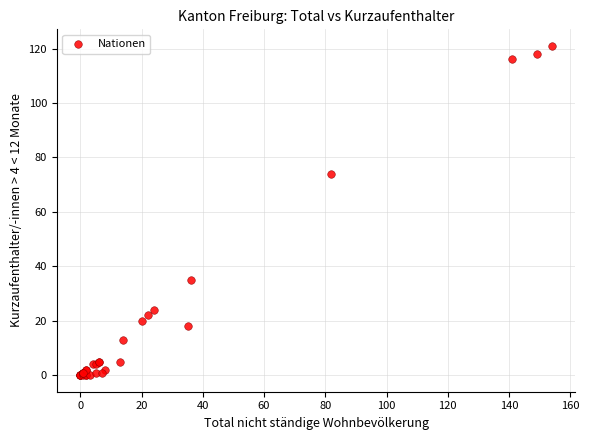

What Y value in the scatter plot is closest to 60?

74